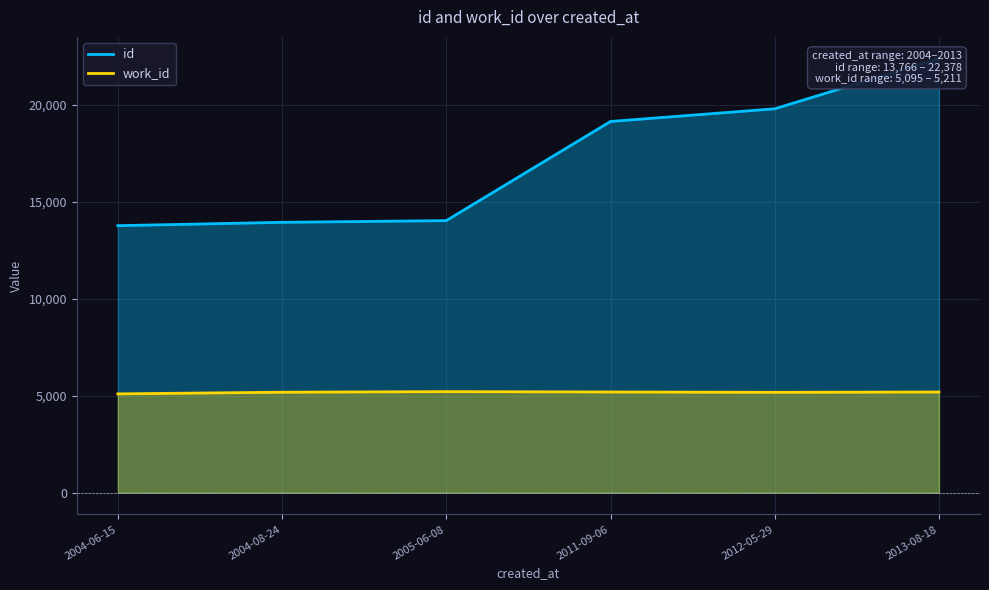

At which label does work_id first exceed 5192?

2005-06-08